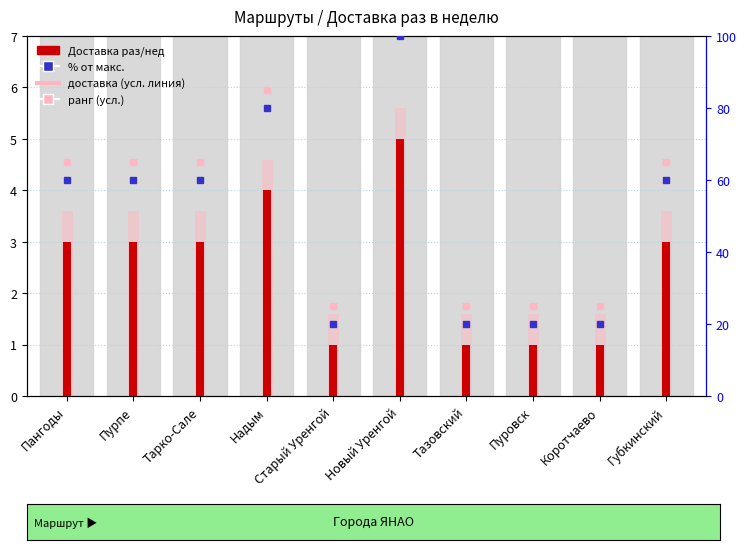

Which series has the largest total across all categories?

ранг (усл.)